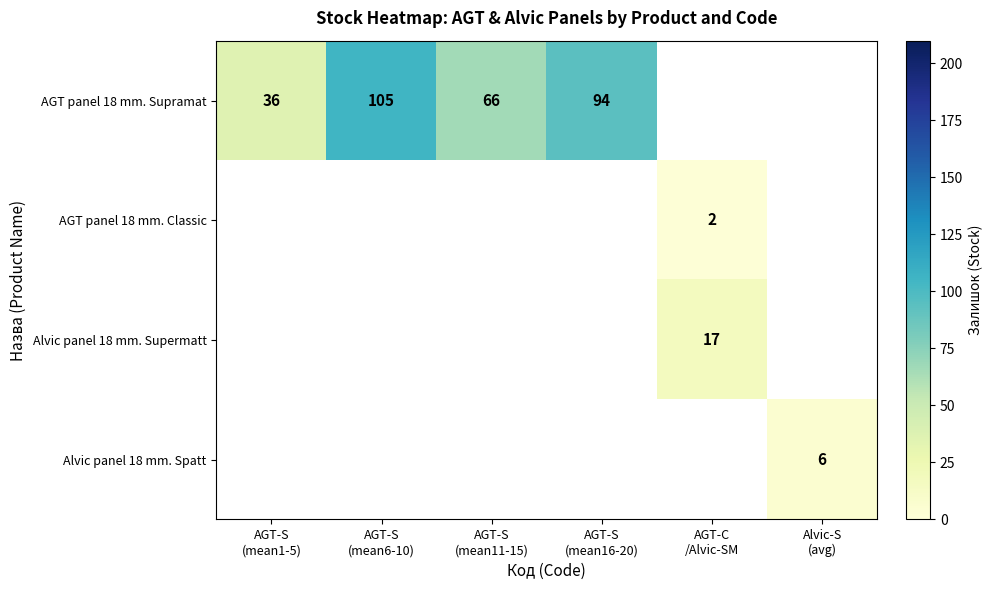

Which label corresponds to the largest value in the chart?

AGT-S
(mean6-10)